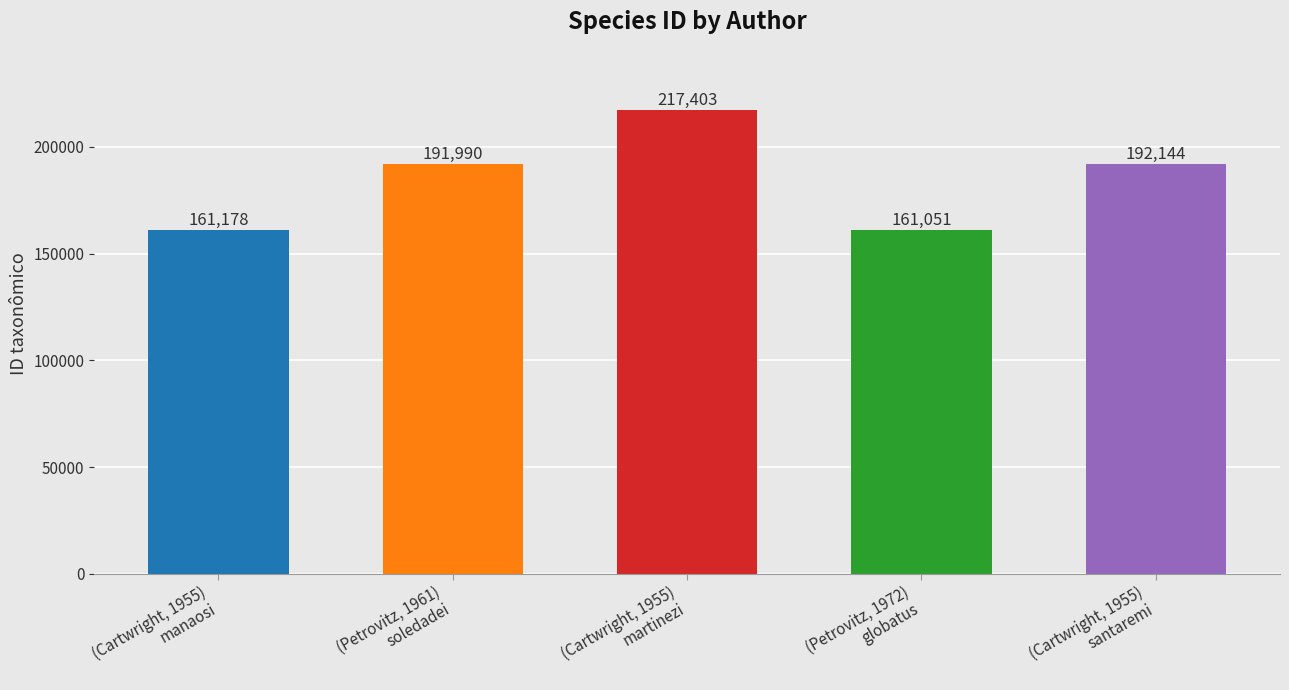

Reading right to left, list all the values displayed in this chart.

192144	161051	217403	191990	161178